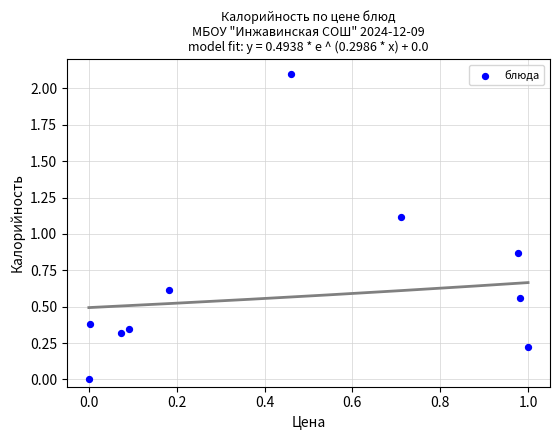

What is the average Y value?

0.7